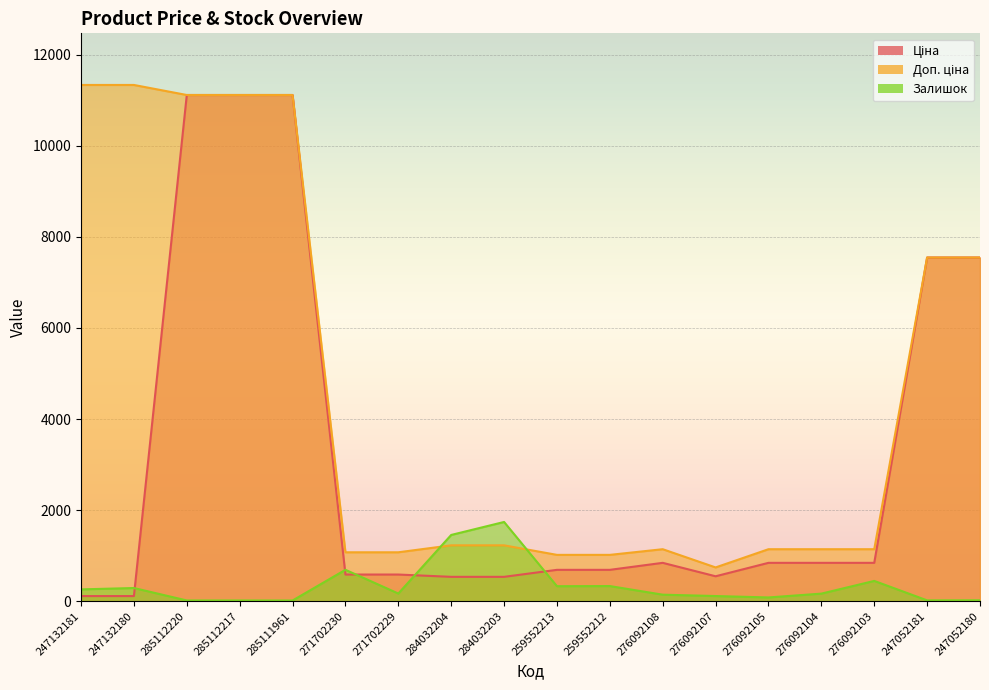

What are all the series names shown in the legend?

Ціна, Доп. ціна, Залишок